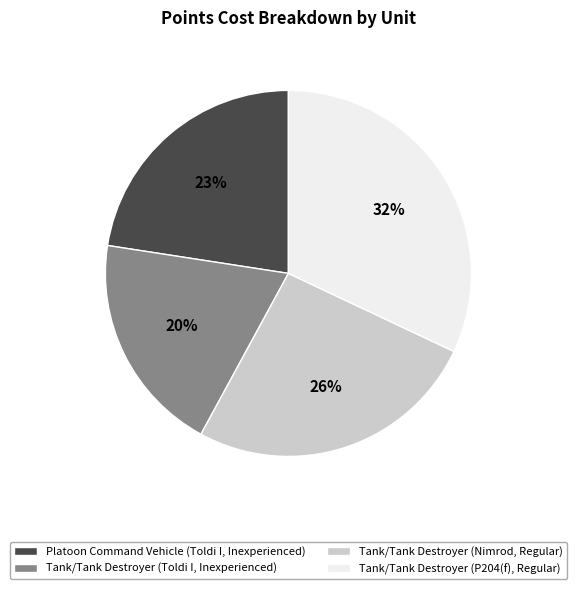

Approximately how many times larger is the value at Tank/Tank Destroyer (P204(f), Regular) compared to Tank/Tank Destroyer (Nimrod, Regular)?

1.2